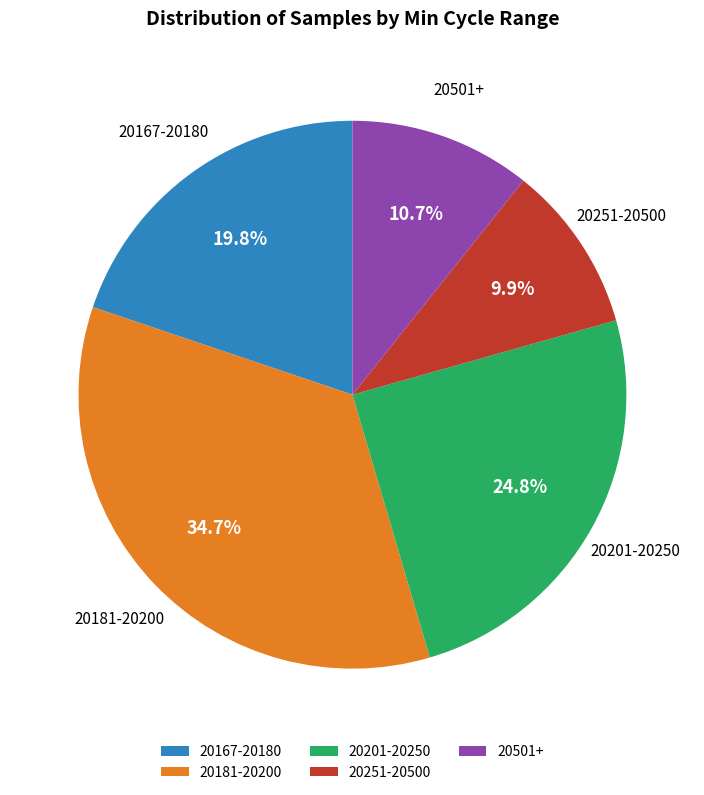

To the nearest percent, what is the average slice percentage?

20%